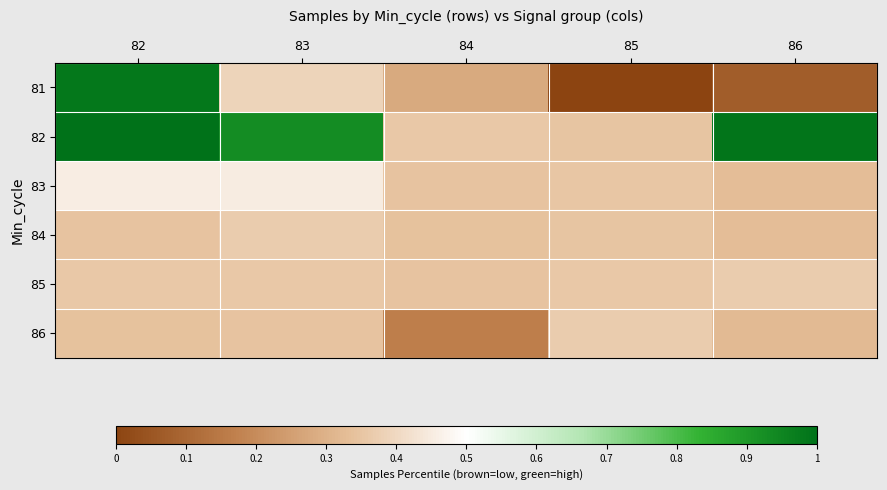

Which category has the highest value across all series?

82